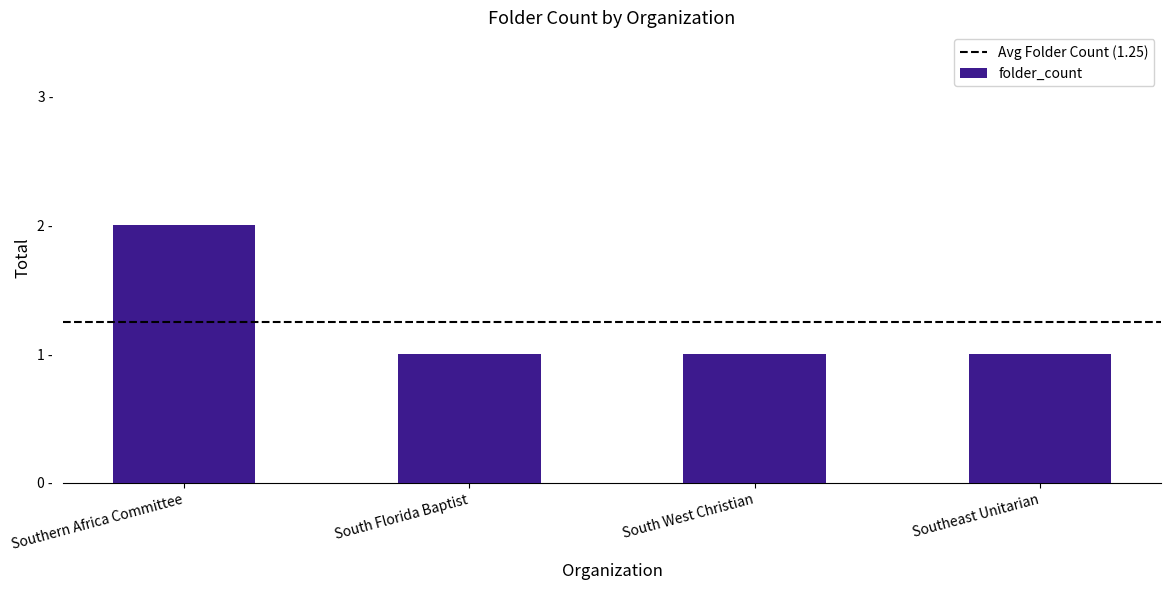

What is the sum of all values?

5